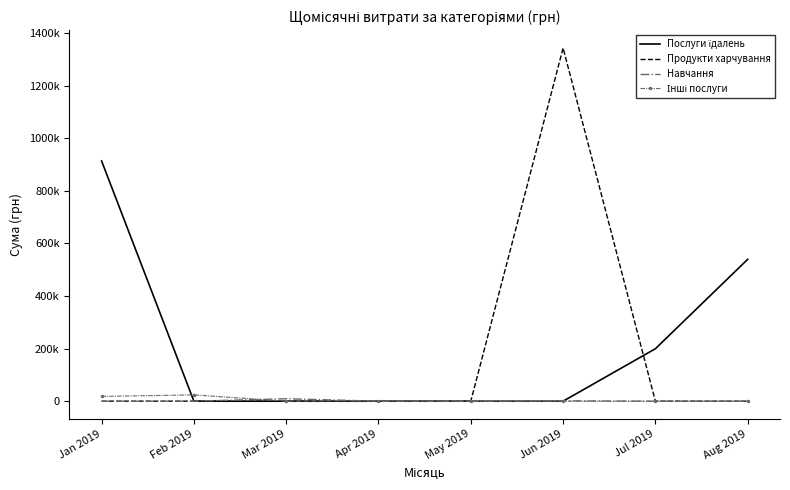

The value of Навчання at Jul 2019 is 3415.4. True or false?

False